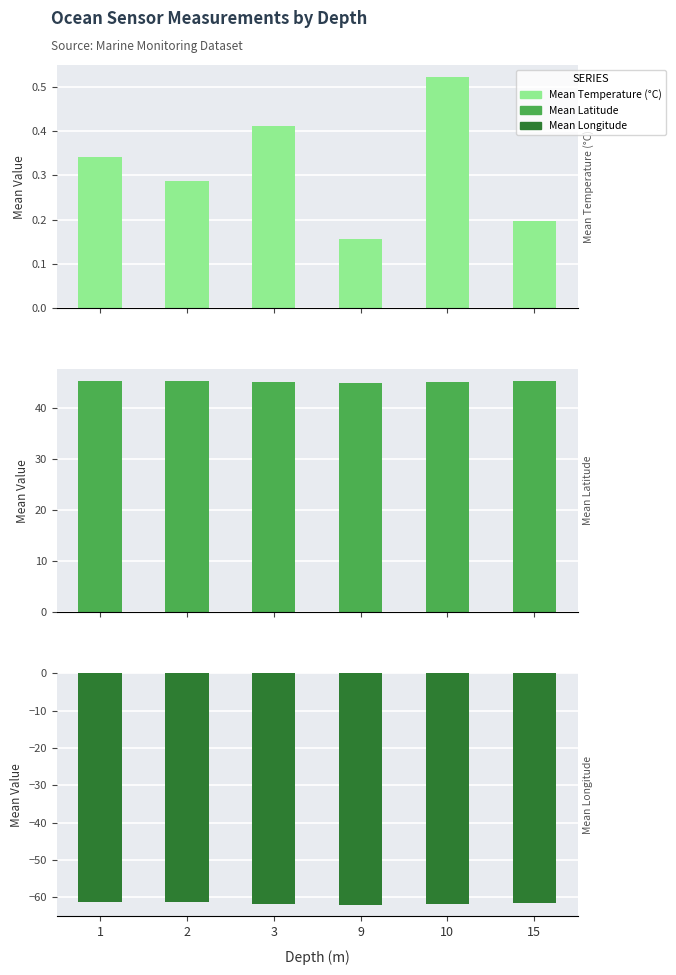

The Mean Longitude series shows -89.7 at 9. True or false?

False